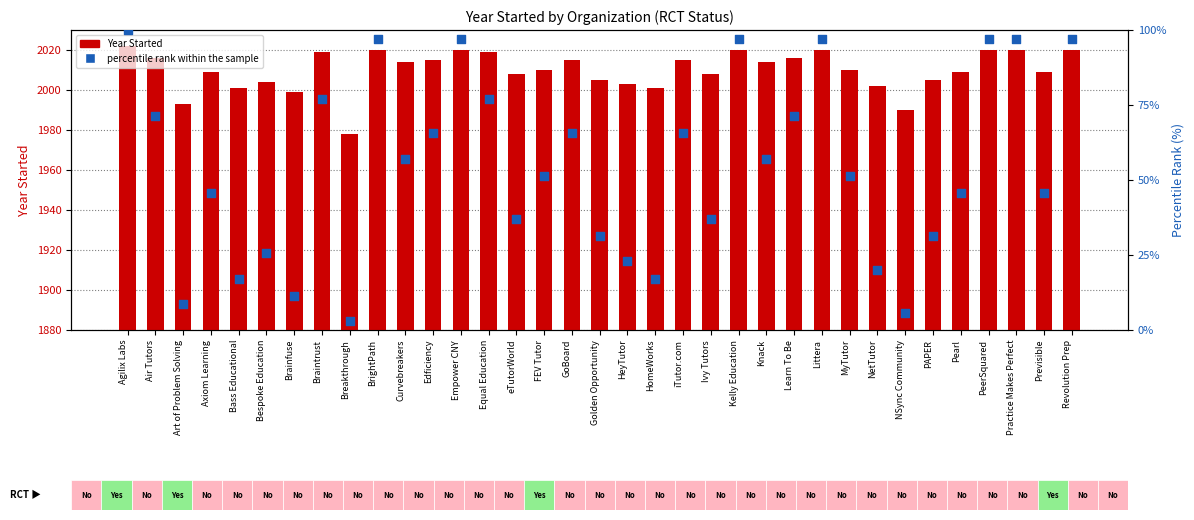

At which category is the sum across all series the highest?

Agilix Labs